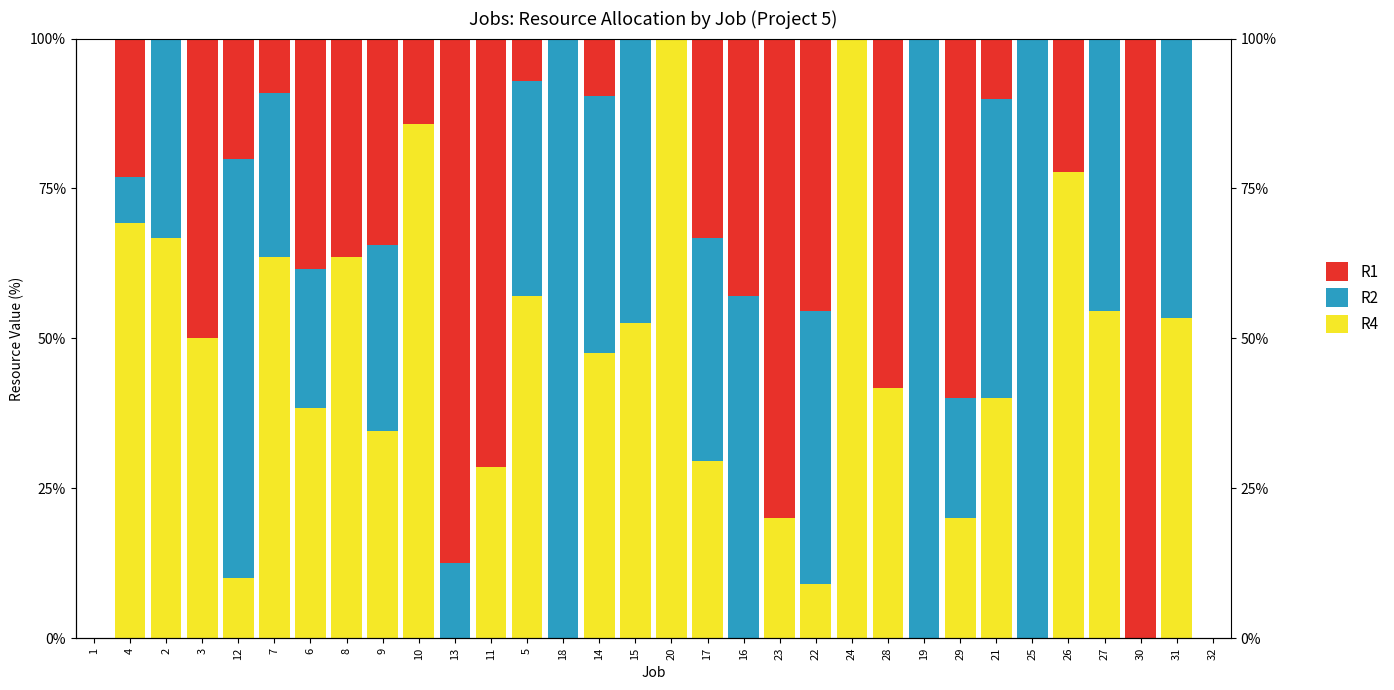

The R4 series shows 53.3 at 31. True or false?

True